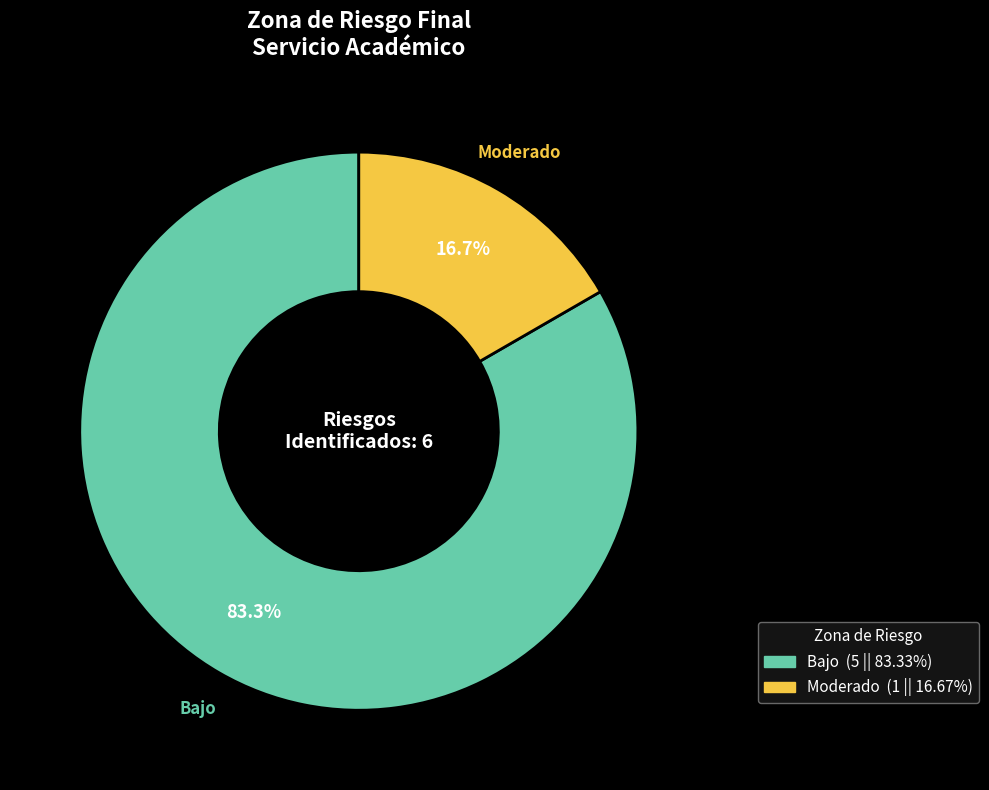

Is there any slice that represents more than half of the pie?

Yes